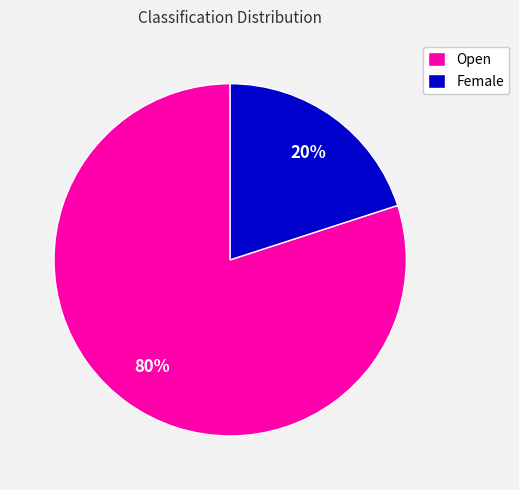

To the nearest percent, what portion does Open represent?

80%